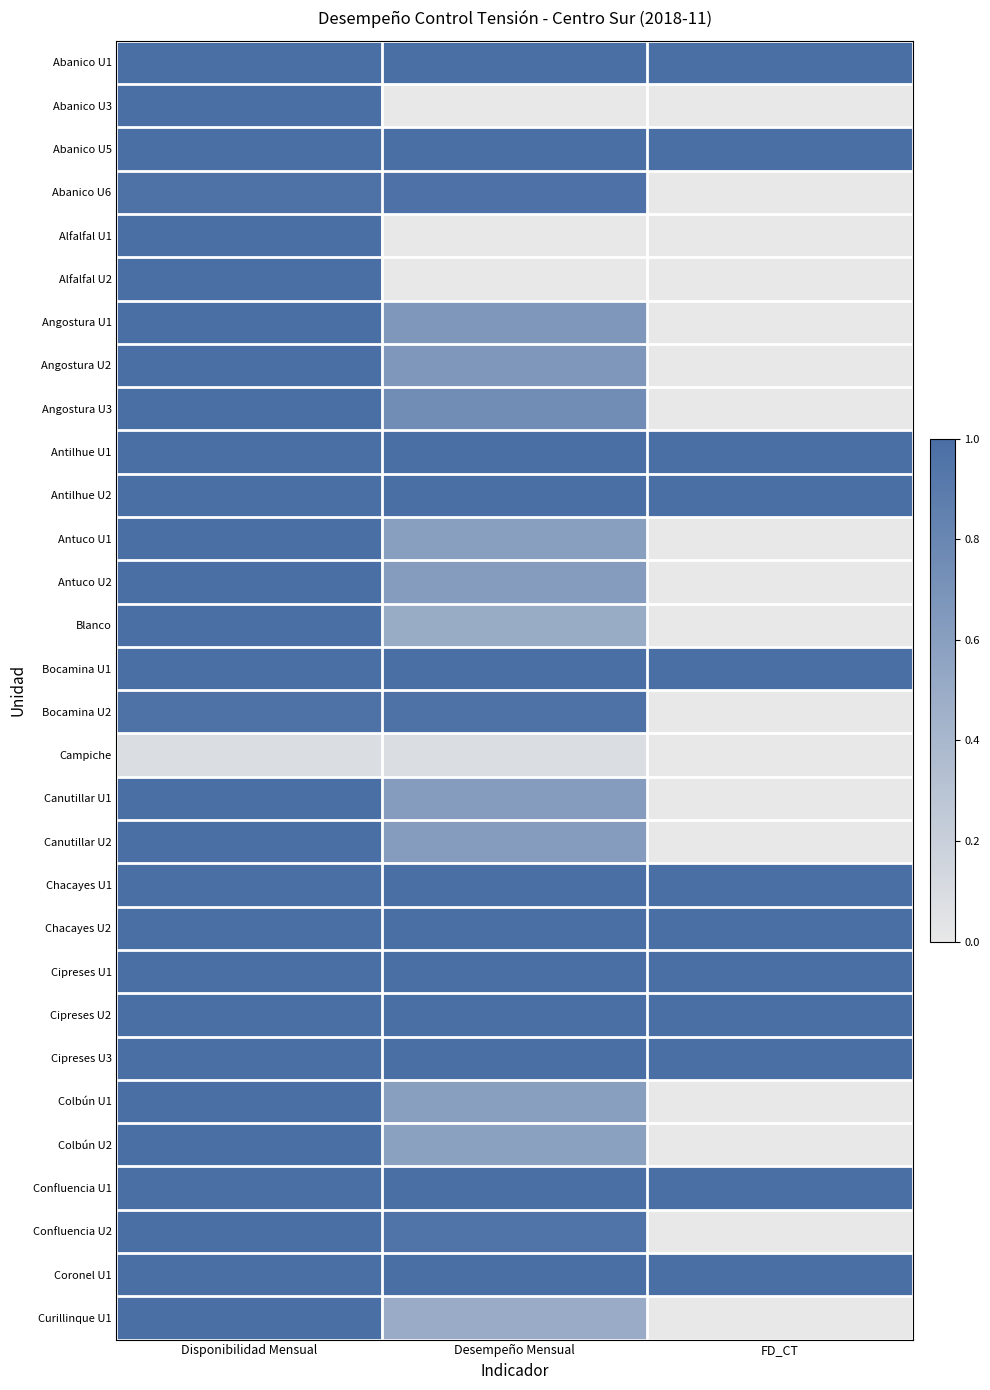

What is the total value across all series at FD_CT?

12.0